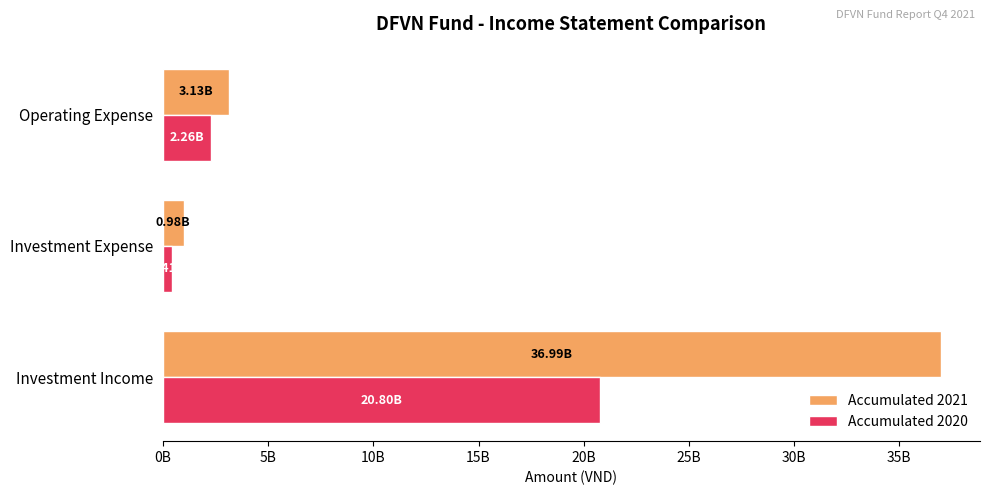

Reading left to right, what are all the values shown in this chart?

Accumulated 2021: 36987568059	983010150	3134771518
Accumulated 2020: 20796822396	408101011	2261900131